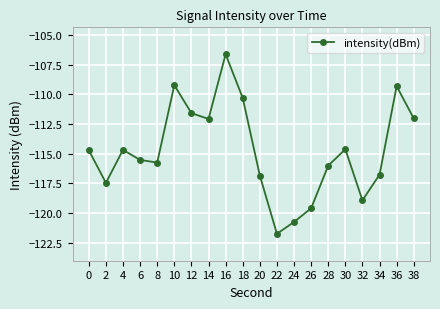

The value at 38 is -63.0. True or false?

False